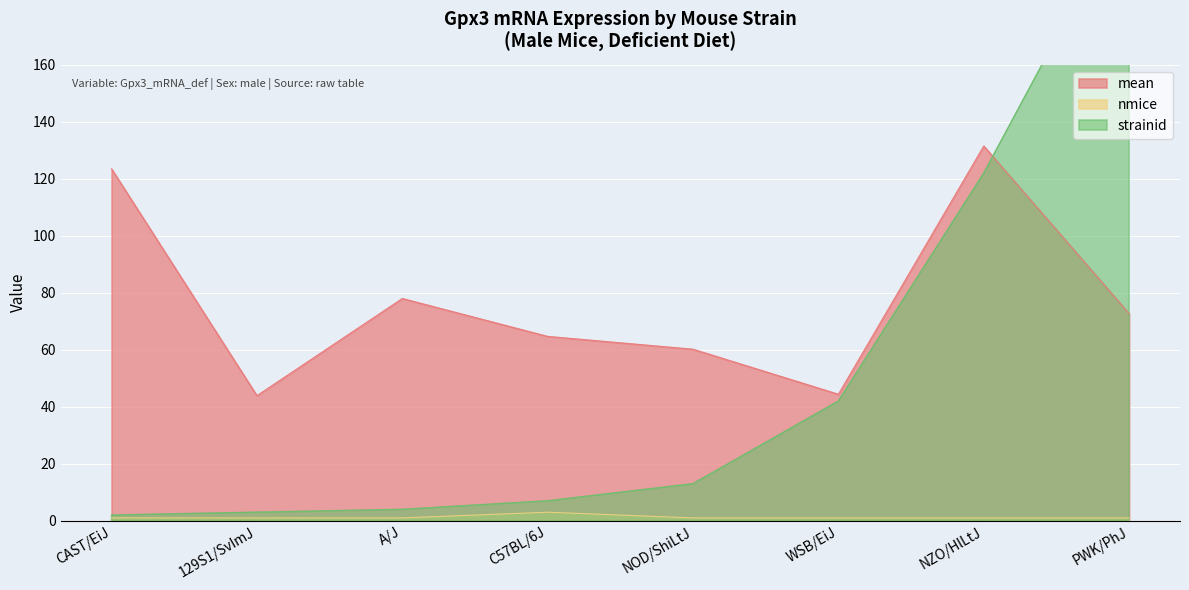

The value of mean at NOD/ShiLtJ is 60.2. True or false?

True